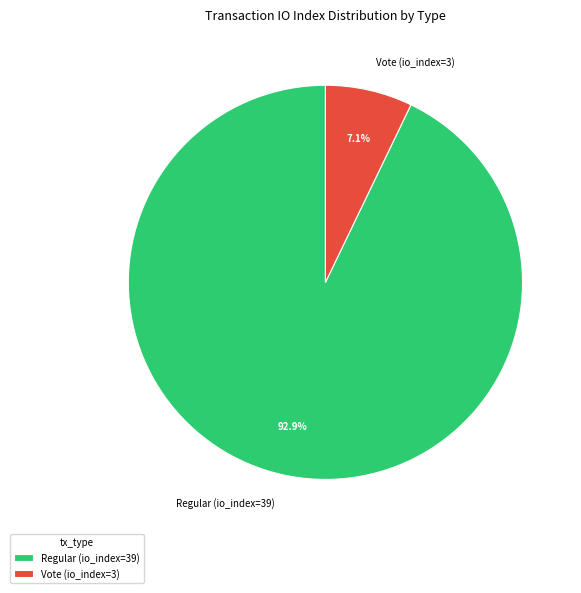

Which slice is the largest?

Regular (io_index=39)